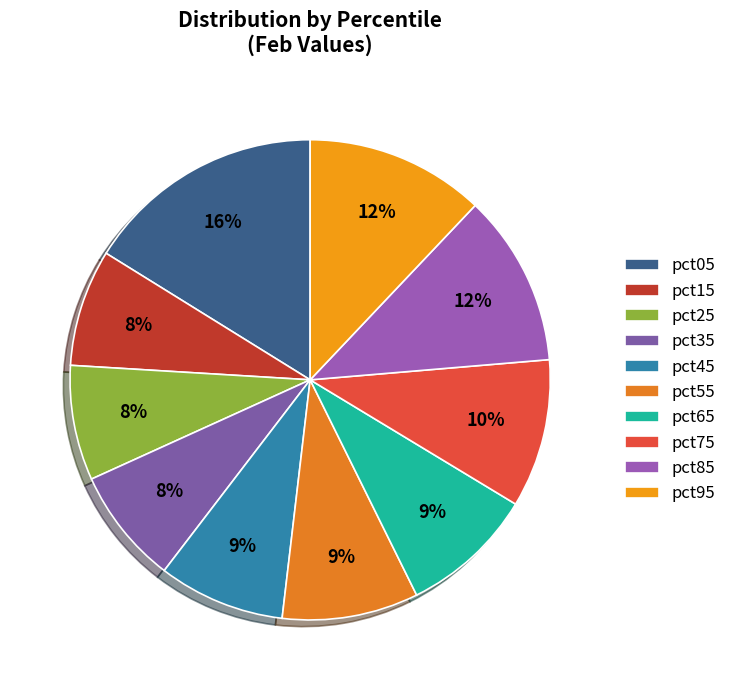

How many slices are in this pie chart?

10